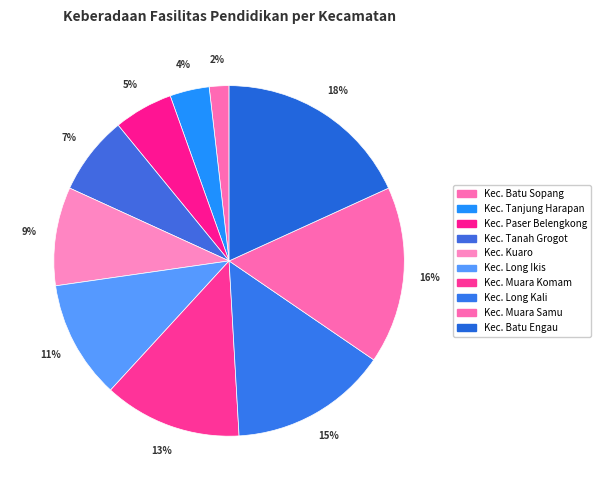

Is it true that Kec. Kuaro is 9% of the pie?

True